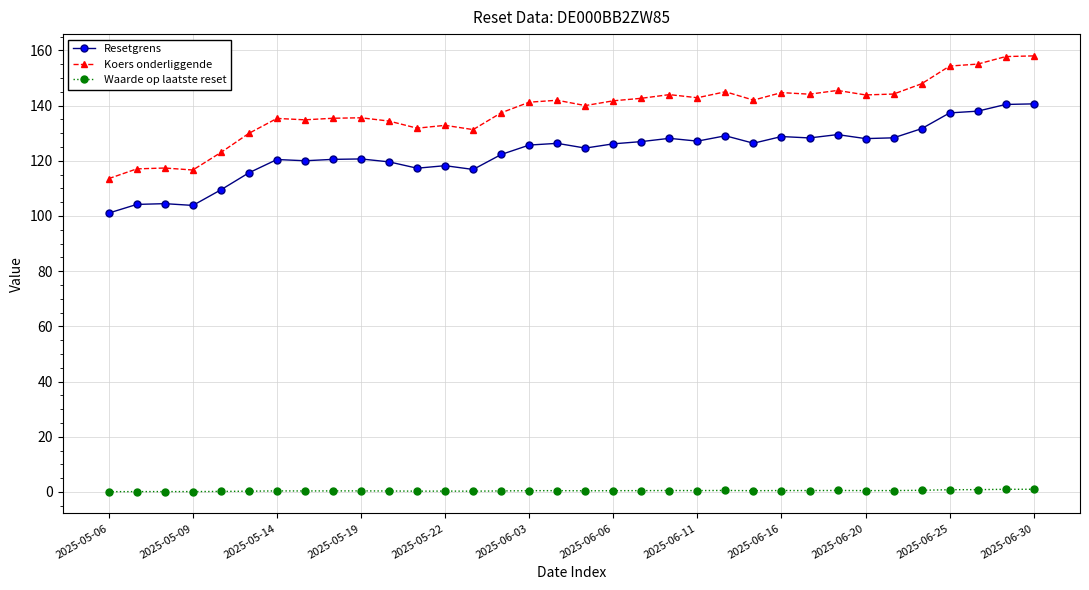

What is the greatest value displayed?

158.0